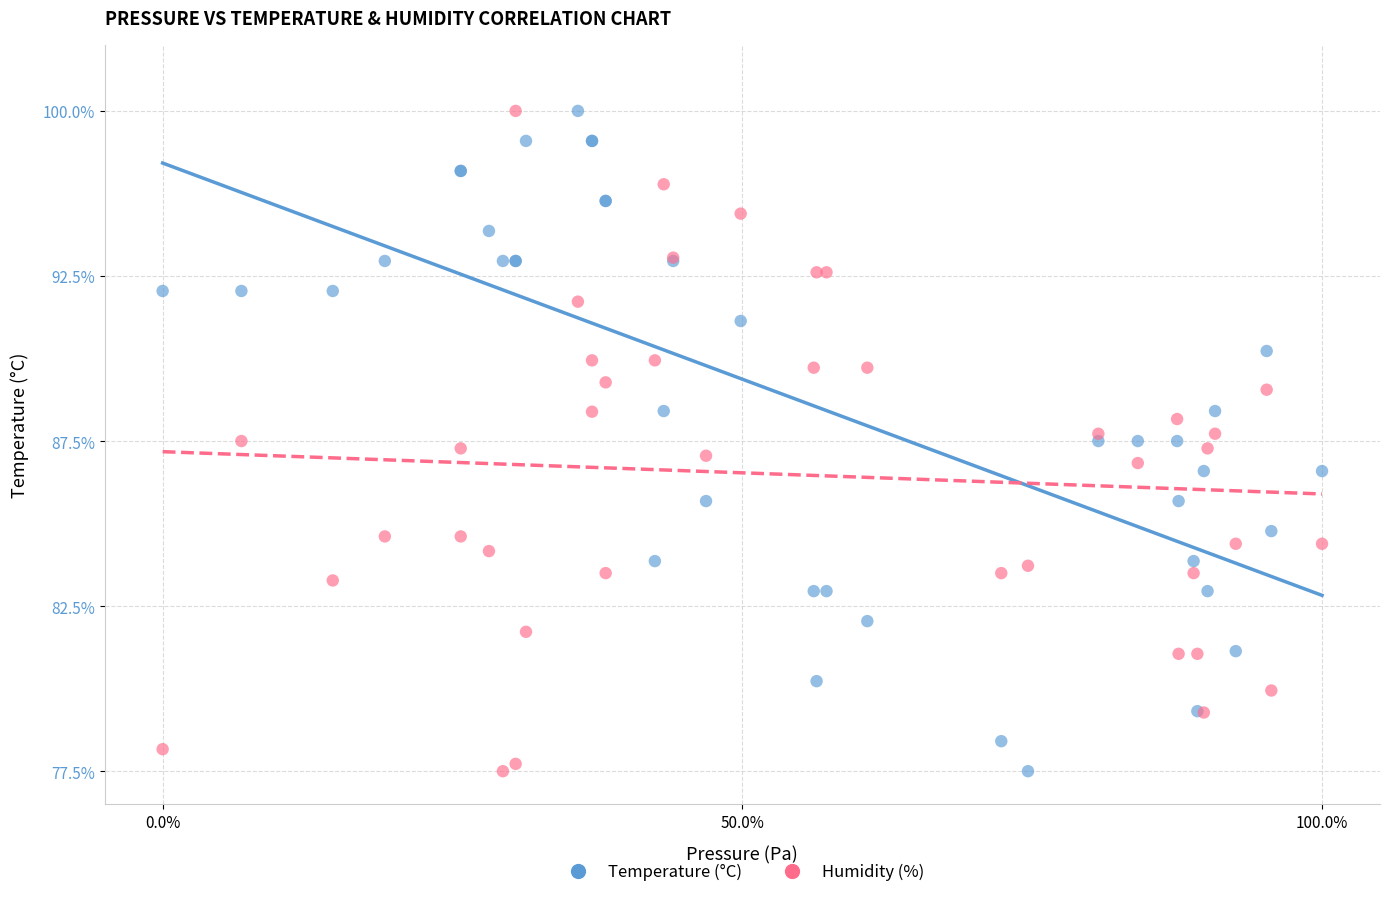

What are all the series names shown in the legend?

Temperature (°C), Humidity (%)